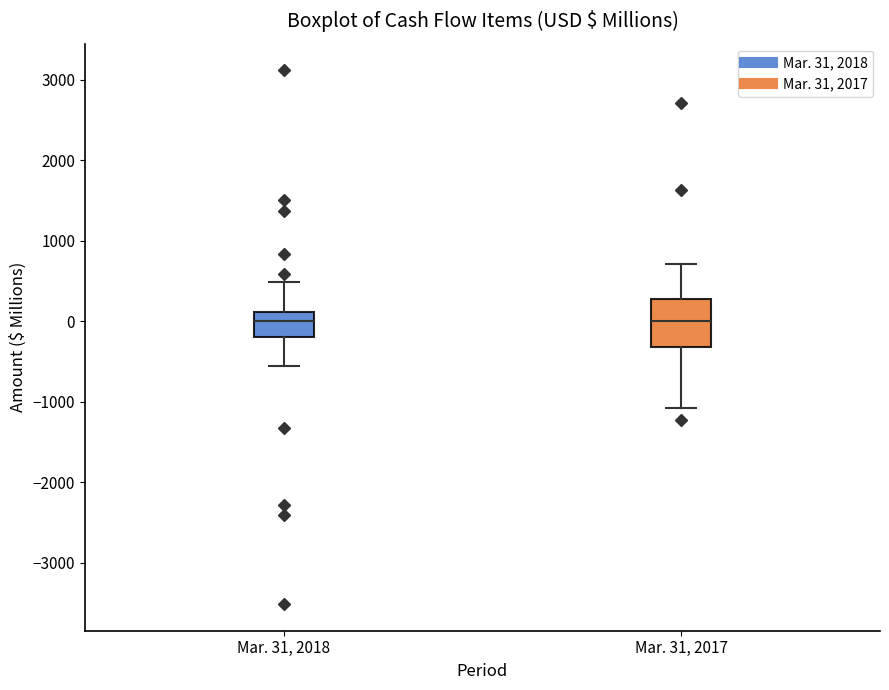

Reading left to right, transcribe this box plot: for each box, give where its median line is, the range the box spans, and where its two whiskers end, as read against the y-axis. The values are not printed on the chart, so give them approximately, as read against the axis.

Mar. 31, 2018: median 0, box -200 to 100, whiskers -600 to 500
Mar. 31, 2017: median 0, box -300 to 300, whiskers -1100 to 700